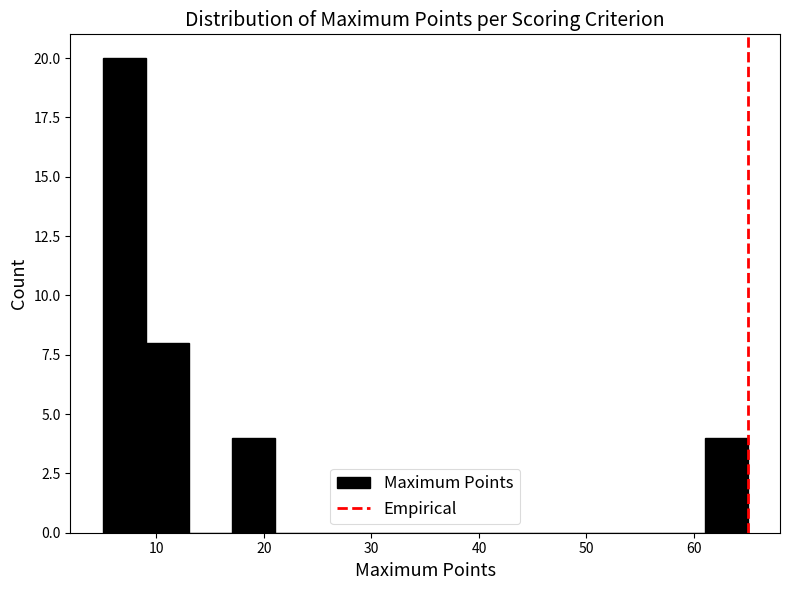

Which range on the x-axis has the tallest bar?

5 to 9